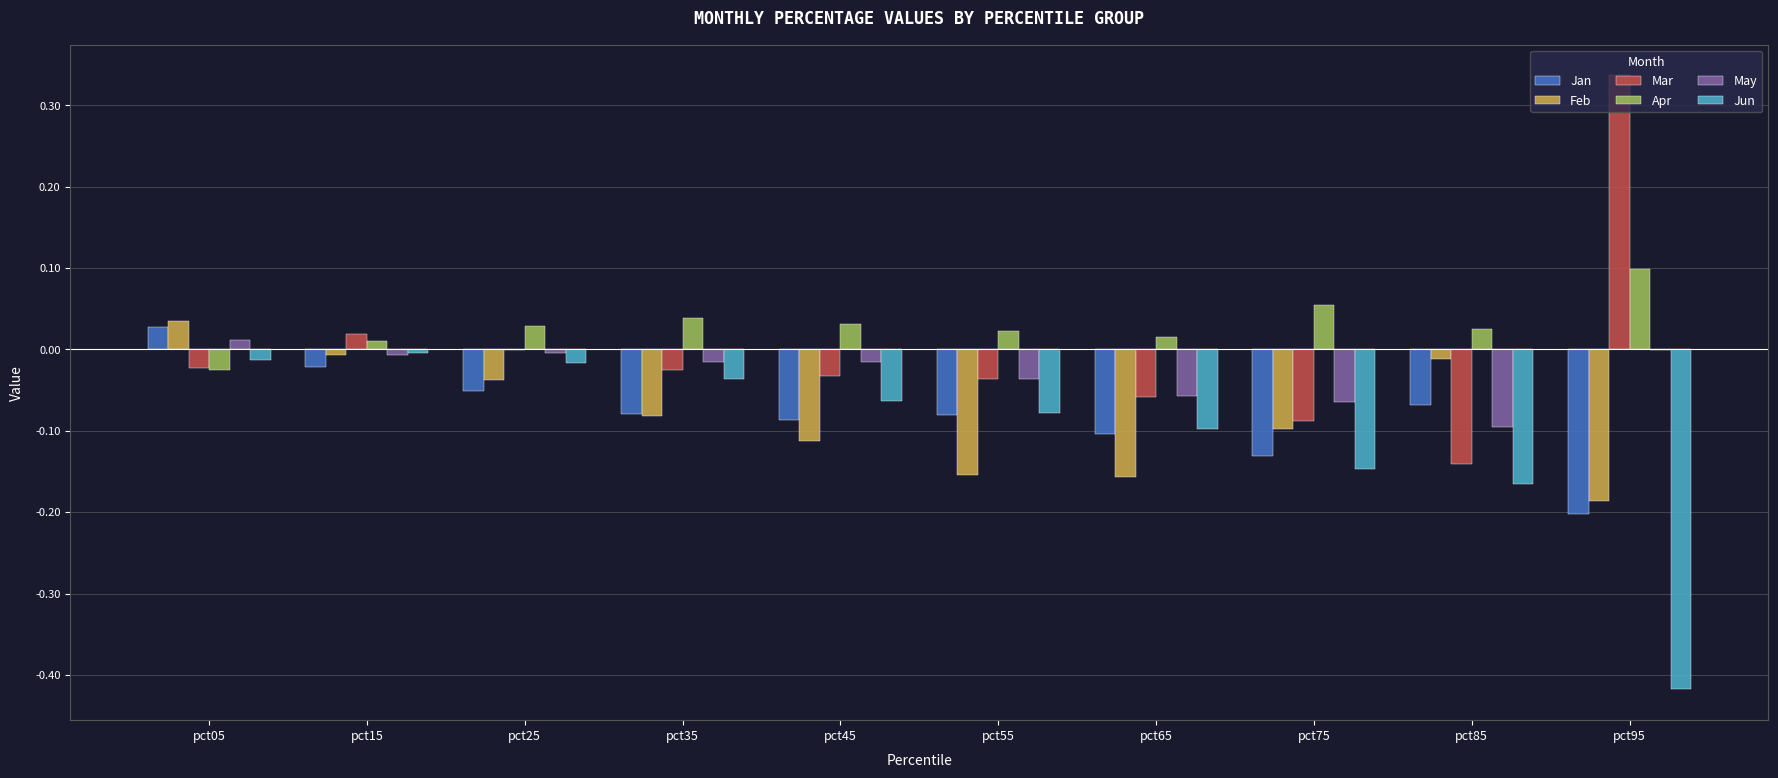

At which category does the chart reach its peak across all series?

pct95